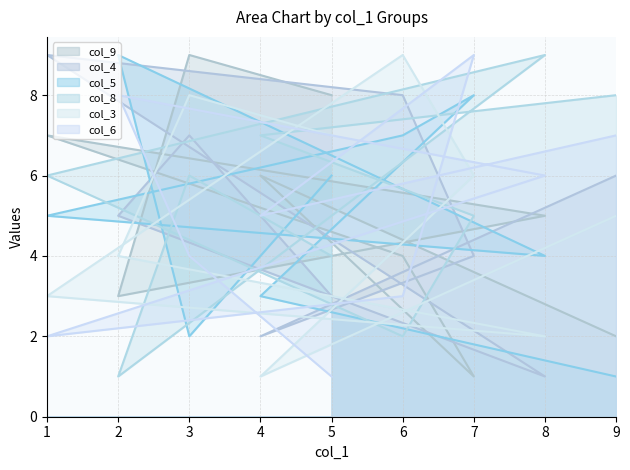

The value of col_6 at 2 is 8. True or false?

True